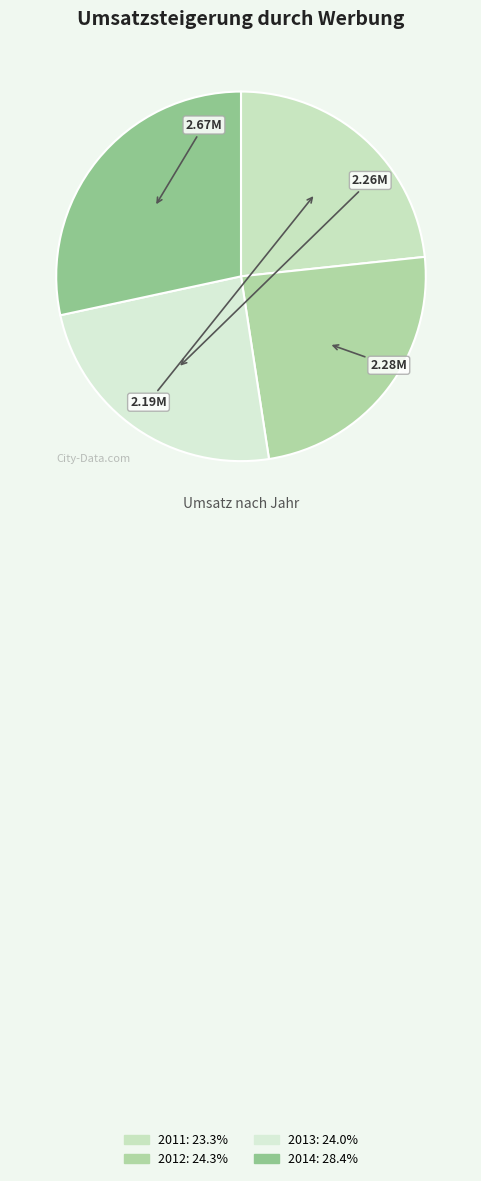

The 2014 slice represents 28% of the pie. True or false?

True